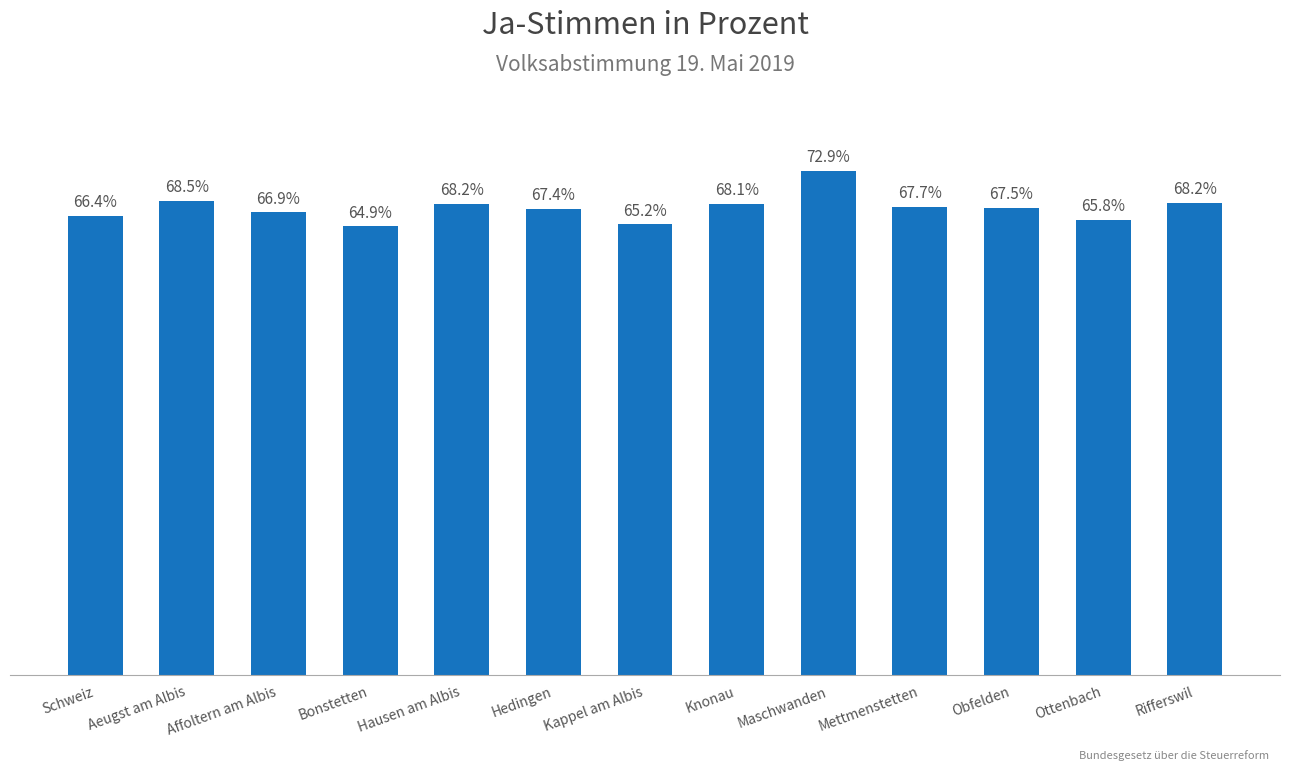

At which label does the data first exceed 67?

Aeugst am Albis